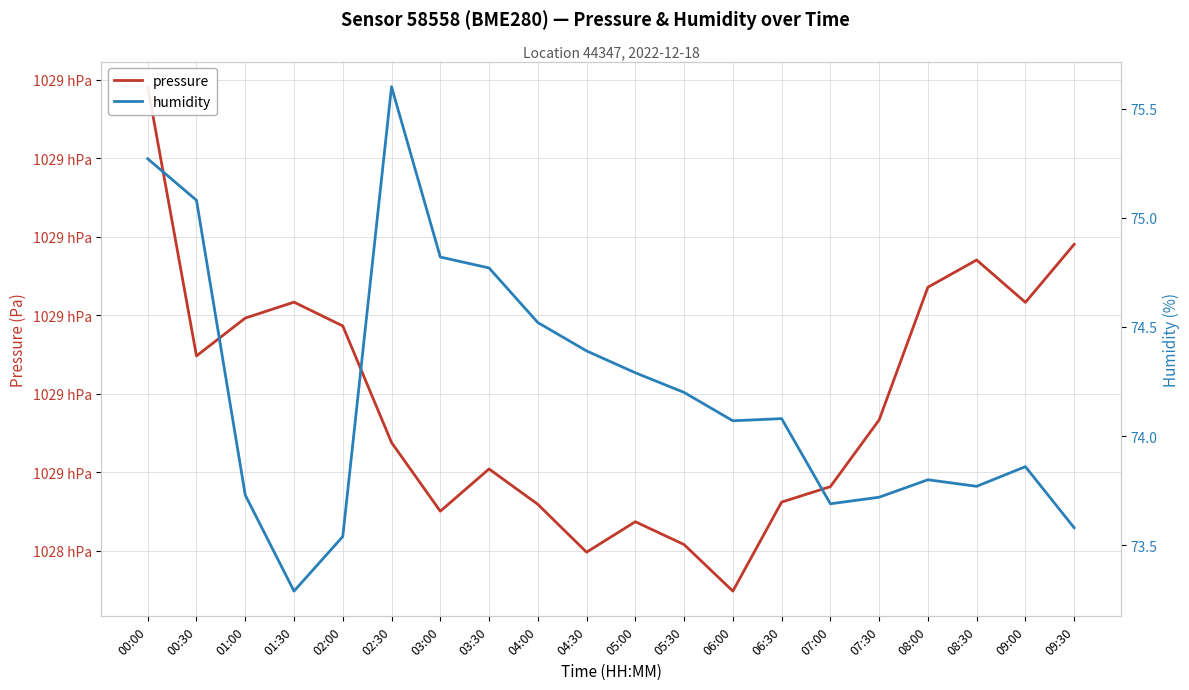

Is this an area chart (filled region under the line)?

No